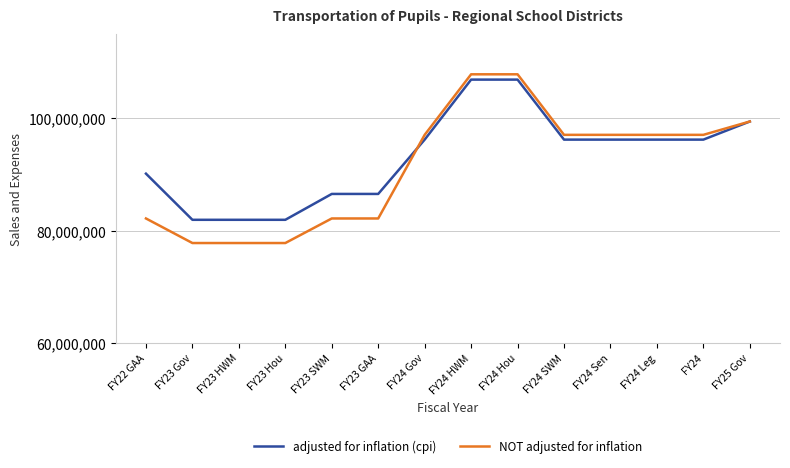

What is the difference between the highest and lowest values at FY23 Gov?

4138243